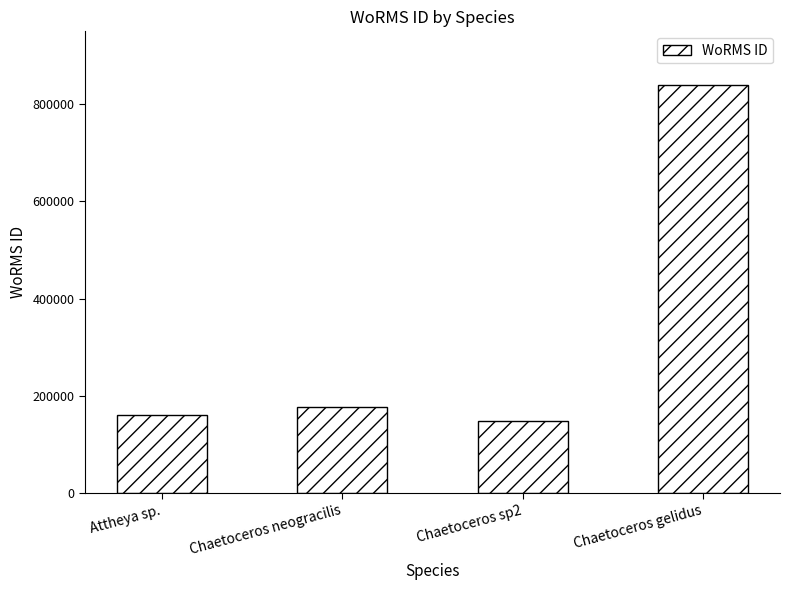

List the labels in order of value, smallest first.

Chaetoceros sp2, Attheya sp., Chaetoceros neogracilis, Chaetoceros gelidus